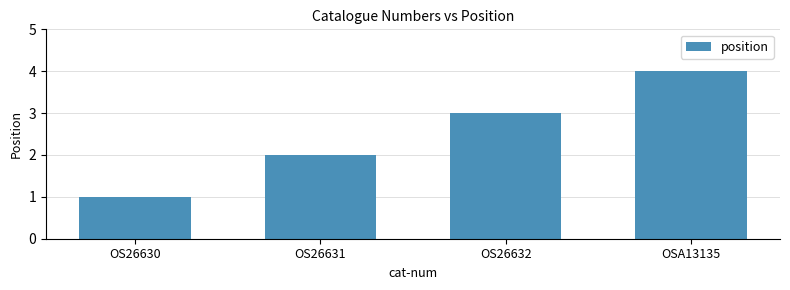

Is it true that the value at OS26631 is 2?

True